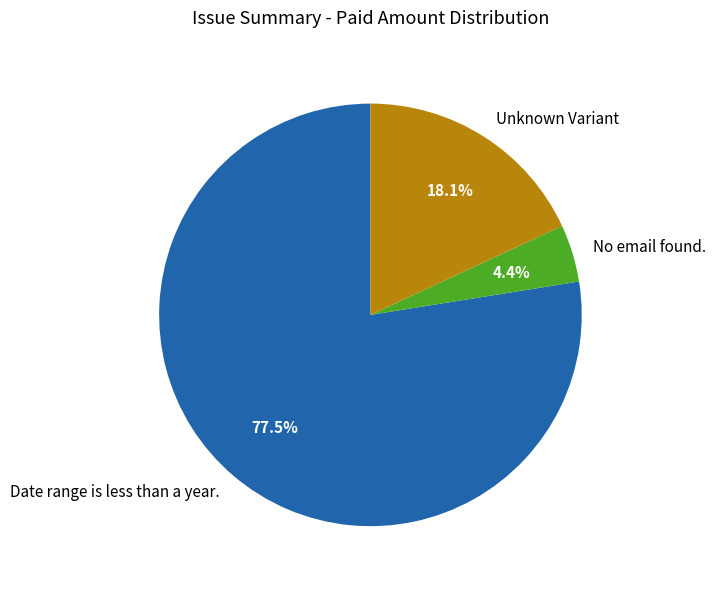

Which category has the smallest portion of the pie?

No email found.